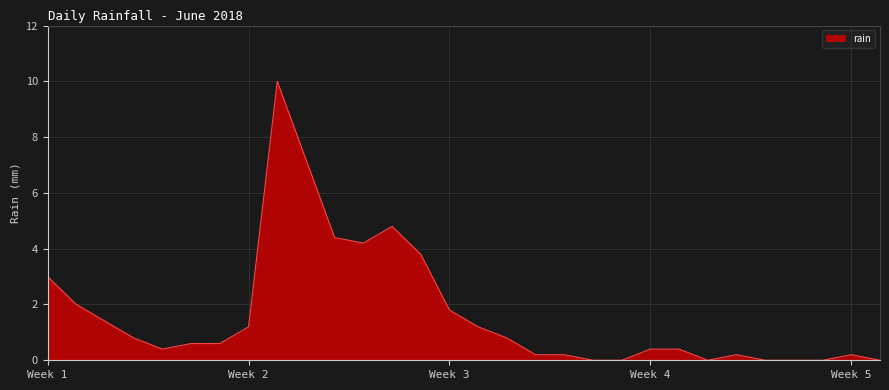

What is the greatest value displayed?

10.0